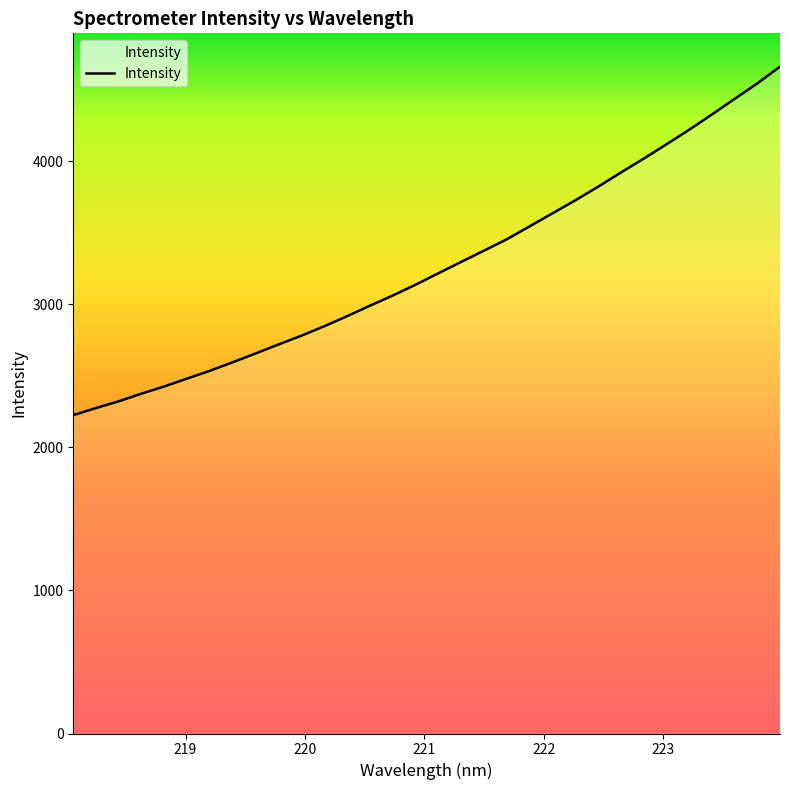

What is the minimum value shown in the chart?

2225.7